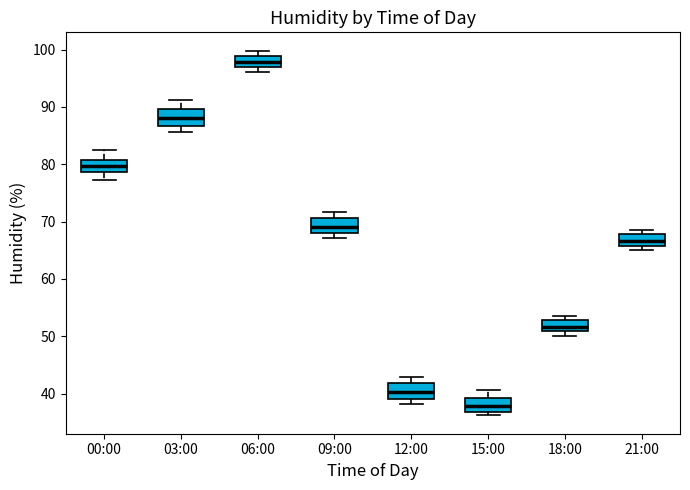

Reading left to right, transcribe this box plot: for each box, give where its median line is, the range the box spans, and where its two whiskers end, as read against the y-axis. The values are not printed on the chart, so give them approximately, as read against the axis.

00:00: median 80, box 79 to 81, whiskers 77 to 83
03:00: median 88, box 87 to 90, whiskers 86 to 91
06:00: median 98, box 97 to 99, whiskers 96 to 100
09:00: median 69, box 68 to 71, whiskers 67 to 72
12:00: median 40, box 39 to 42, whiskers 38 to 43
15:00: median 38, box 37 to 39, whiskers 36 to 41
18:00: median 52, box 51 to 53, whiskers 50 to 54
21:00: median 67, box 66 to 68, whiskers 65 to 69